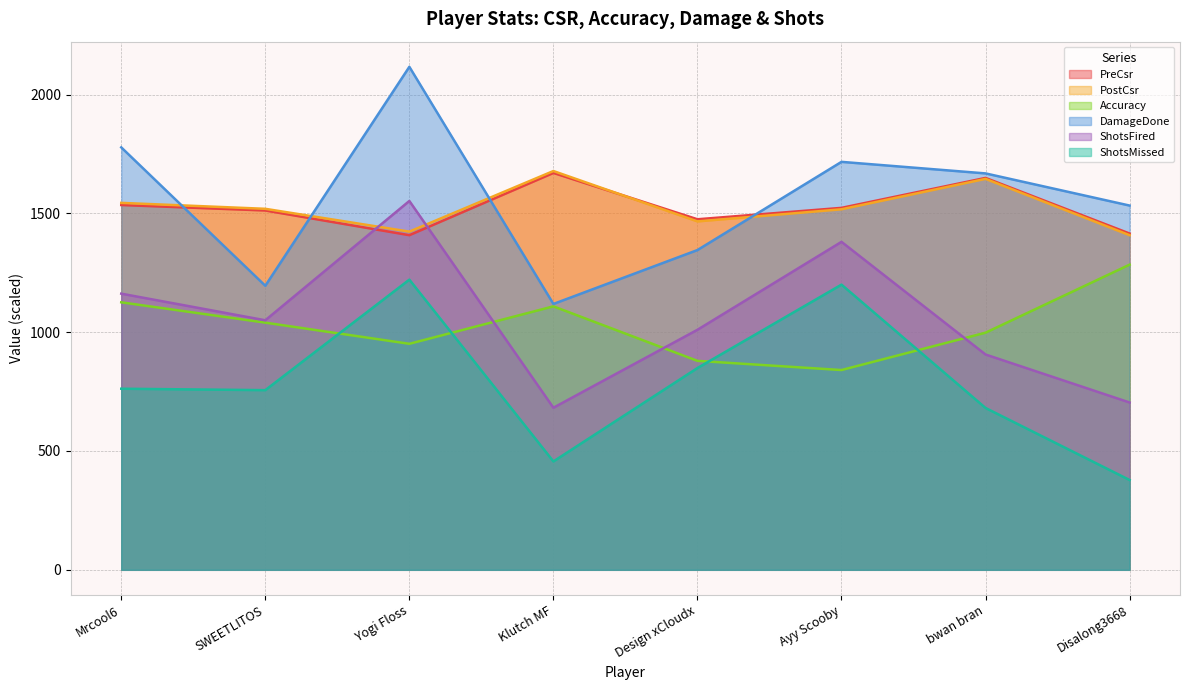

What is the difference between the second highest and minimum values in the Accuracy series?

285.0